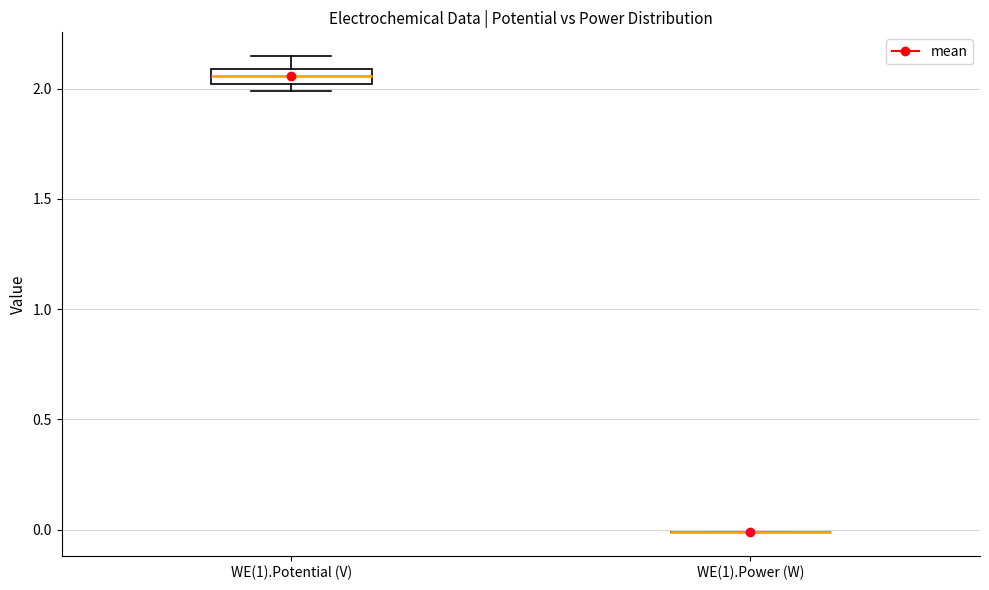

Where is the upper edge of the box for WE(1).Potential (V) on the y-axis? The values are not printed on the chart, so give them approximately, as read against the axis.

2.10